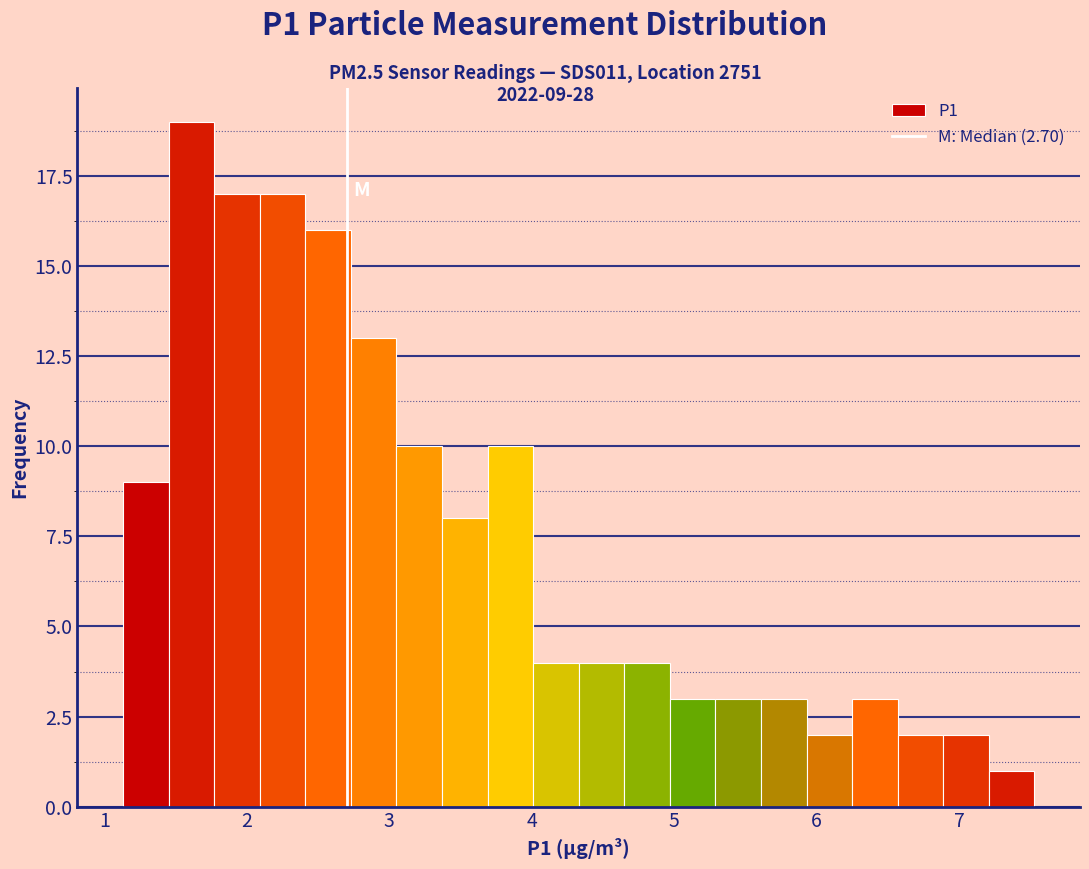

Around what value on the x-axis is the tallest bar? Give the approximate position of its centre, as read against the axis.

1.6